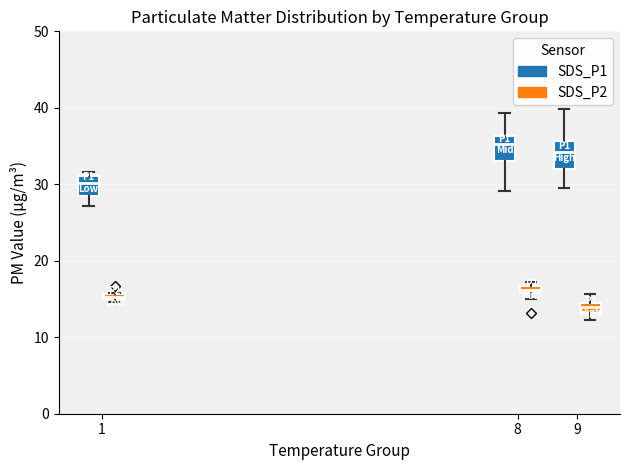

Where is the lower edge of the box for 1 (SDS_P2) on the y-axis? The values are not printed on the chart, so give them approximately, as read against the axis.

15